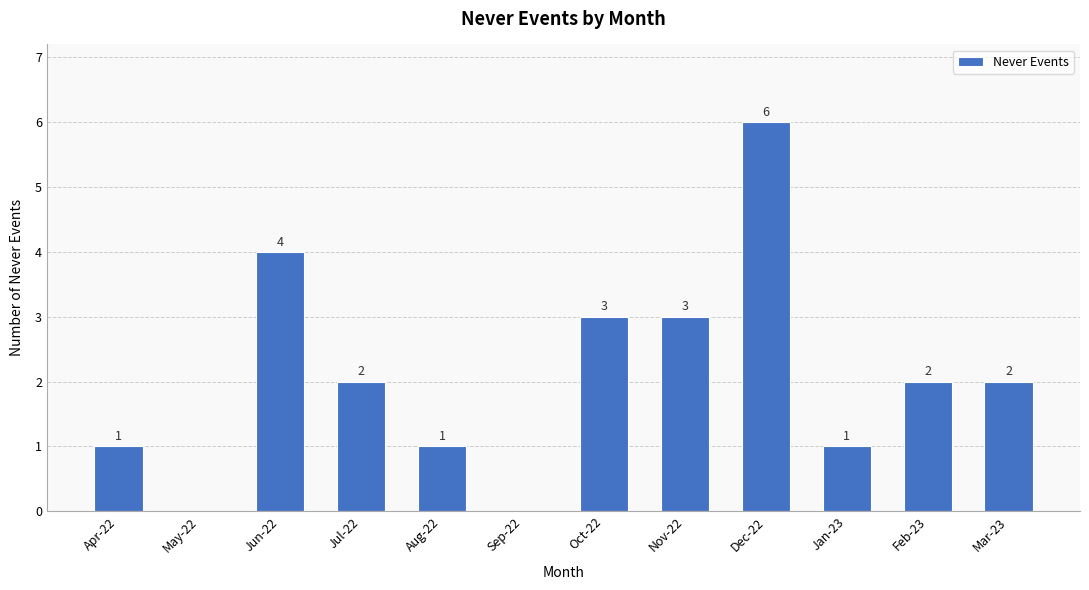

Between May-22 and Feb-23, which is larger?

Feb-23